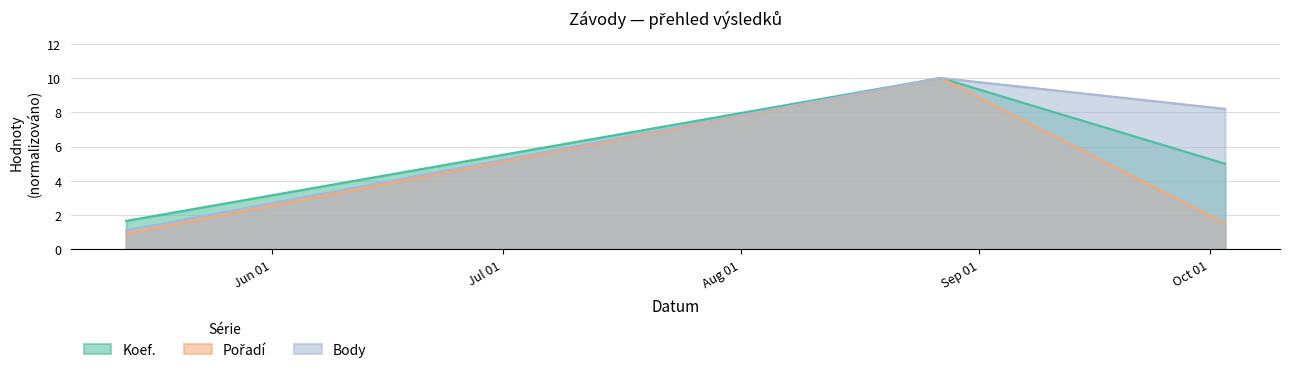

Rank the series by their maximum value, from highest to lowest.

Koef., Pořadí, Body